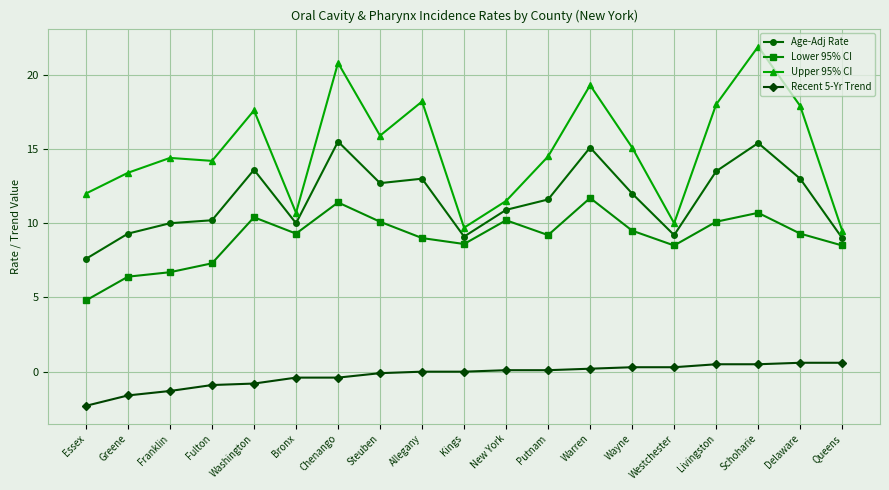

Which series has the largest total across all categories?

Upper 95% CI